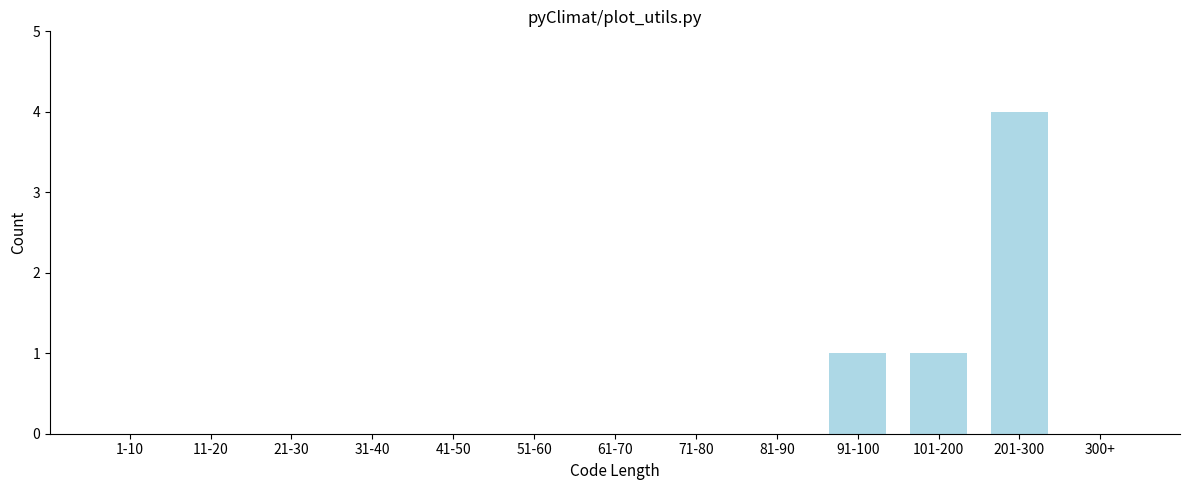

Reading right to left, transcribe all the data shown in this chart.

300+=0	201-300=4	101-200=1	91-100=1	81-90=0	71-80=0	61-70=0	51-60=0	41-50=0	31-40=0	21-30=0	11-20=0	1-10=0